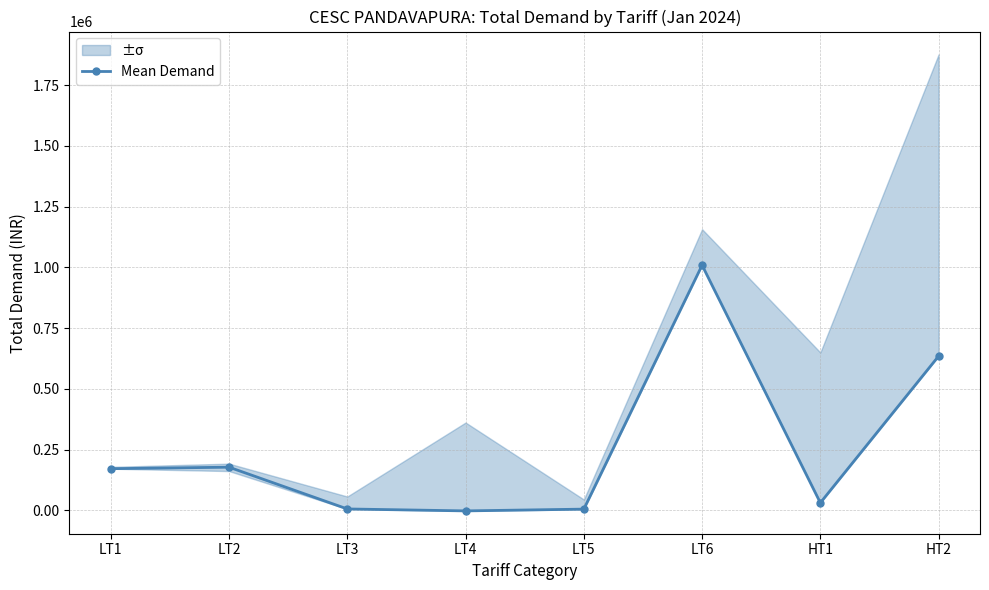

Reading right to left, extract all data points from this chart.

634500.0	30698.0	1008649.0	4695.2	-2569.0	5402.9	177311.2	171128.8